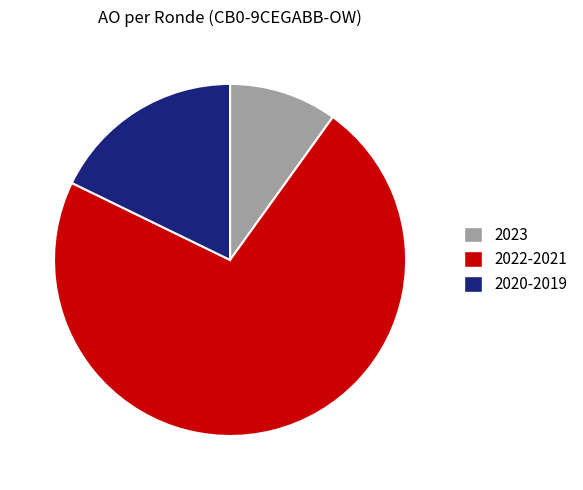

True or false: 2023 accounts for 1% of the total.

False